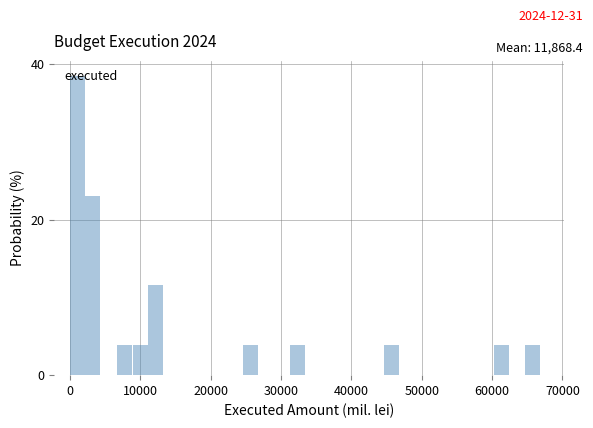

Read against the x-axis, roughly where is the centre of the tallest bar?

1000